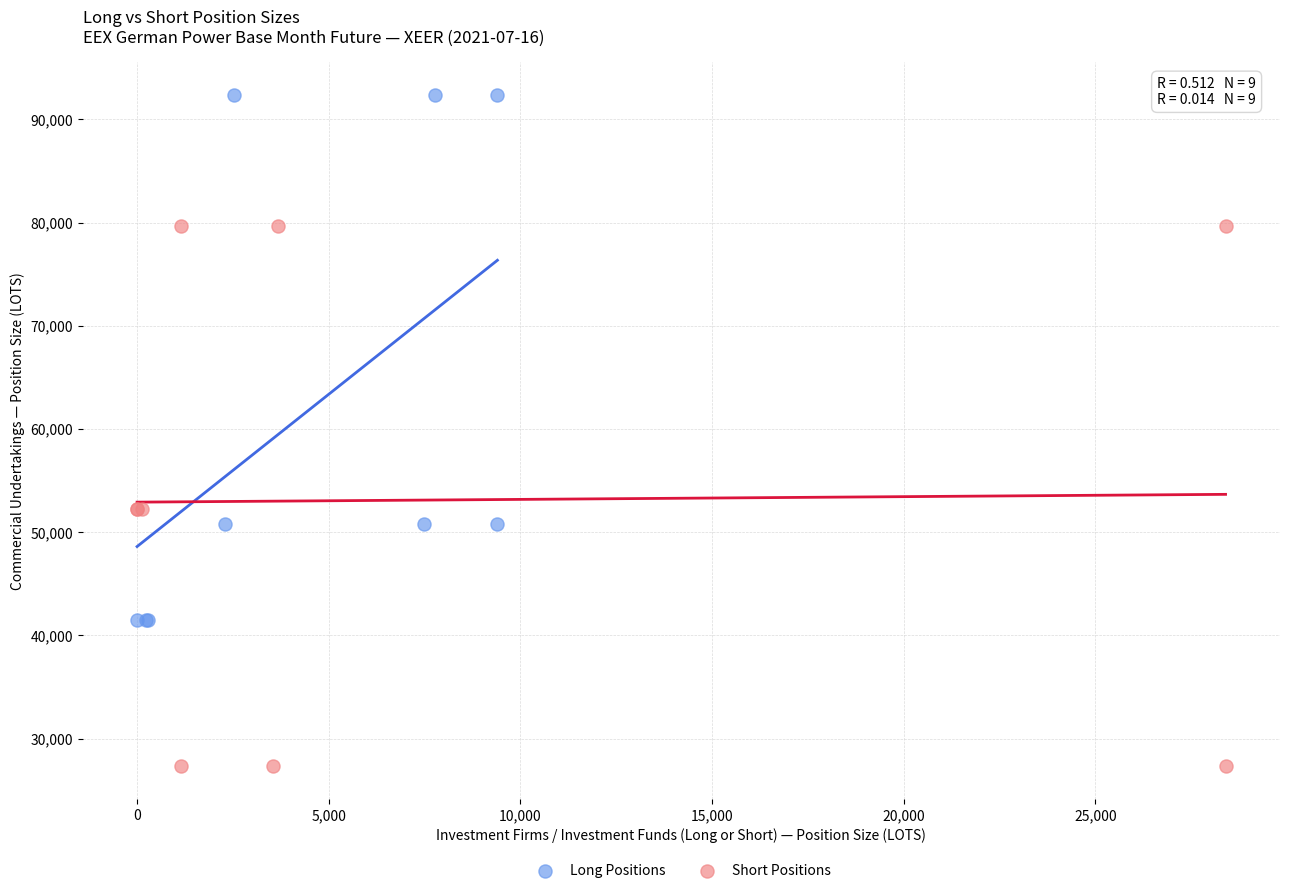

What are all the series names shown in the legend?

Long Positions, Short Positions